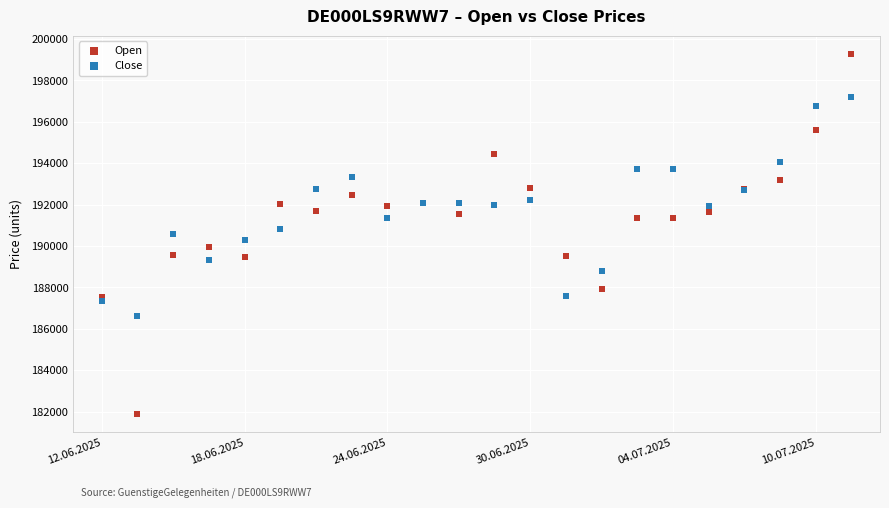

What are all the series names shown in the legend?

Open, Close